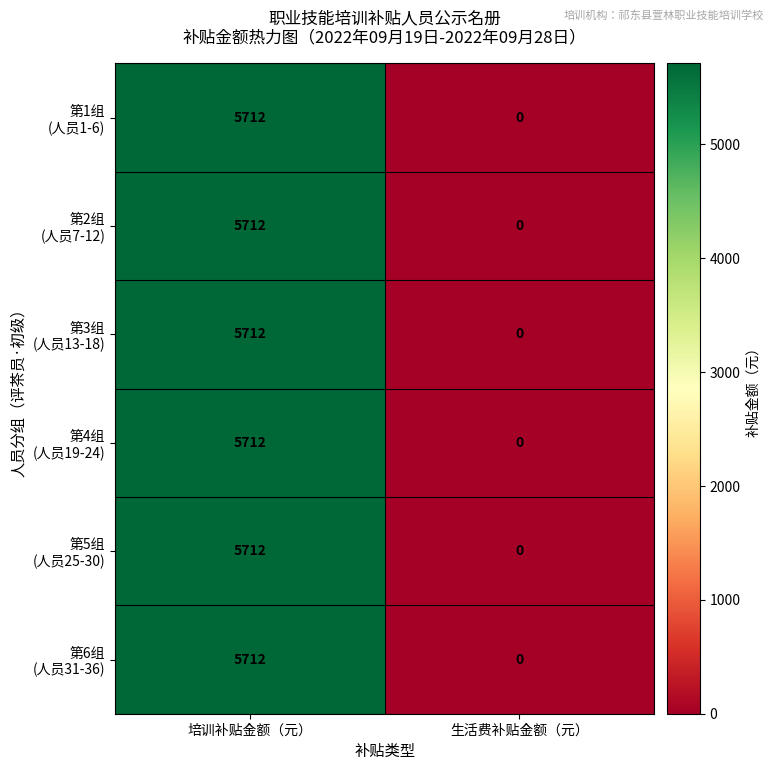

Count the number of data series in this chart.

6